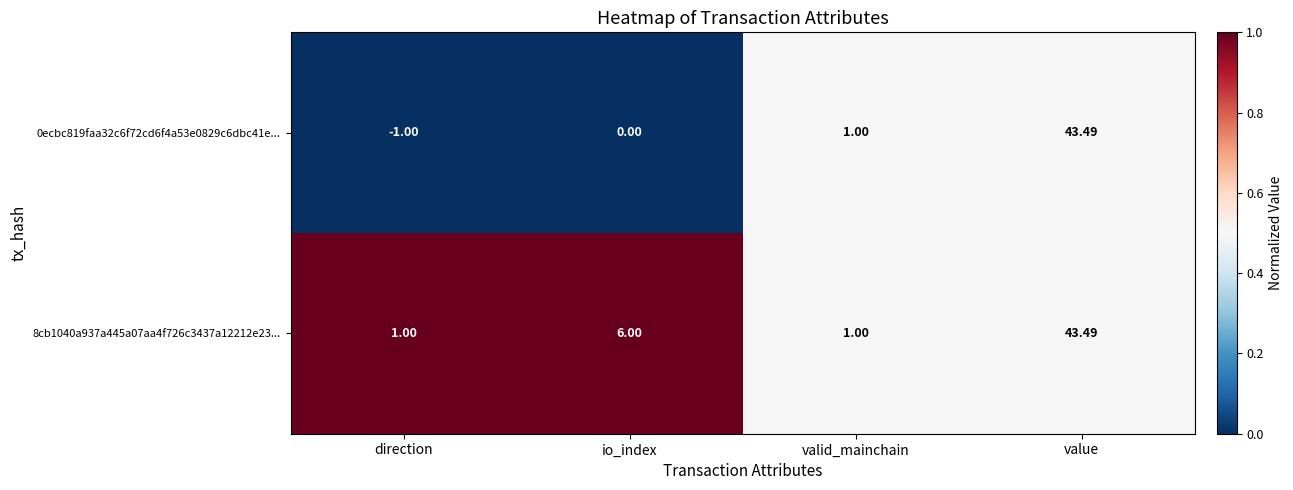

Is the value of 8cb1040a937a445a07aa4f726c3437a12212e23... at io_index greater than the value of 0ecbc819faa32c6f72cd6f4a53e0829c6dbc41e... at io_index?

Yes